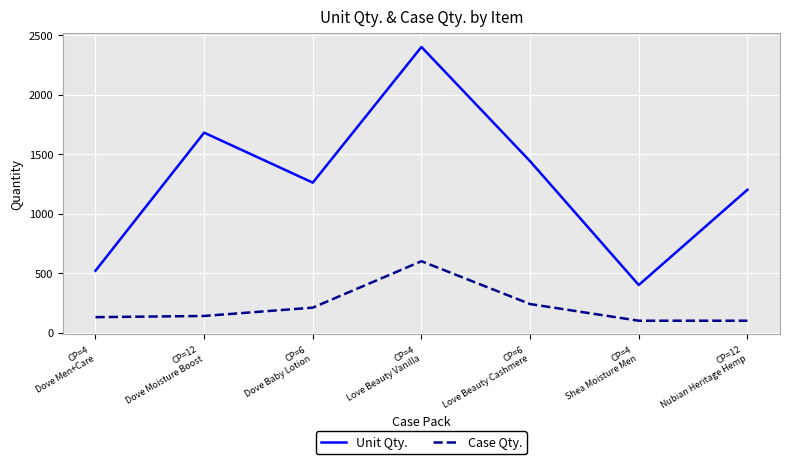

True or false: Unit Qty. and Case Qty. intersect in this chart.

False